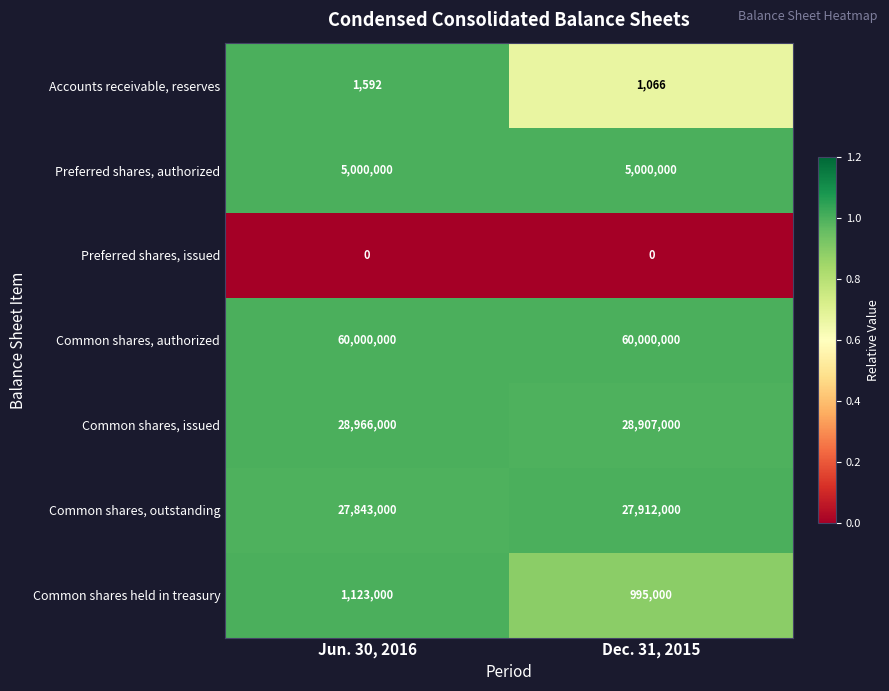

What is the approximate value of Common shares, authorized at Jun. 30, 2016?

60000000